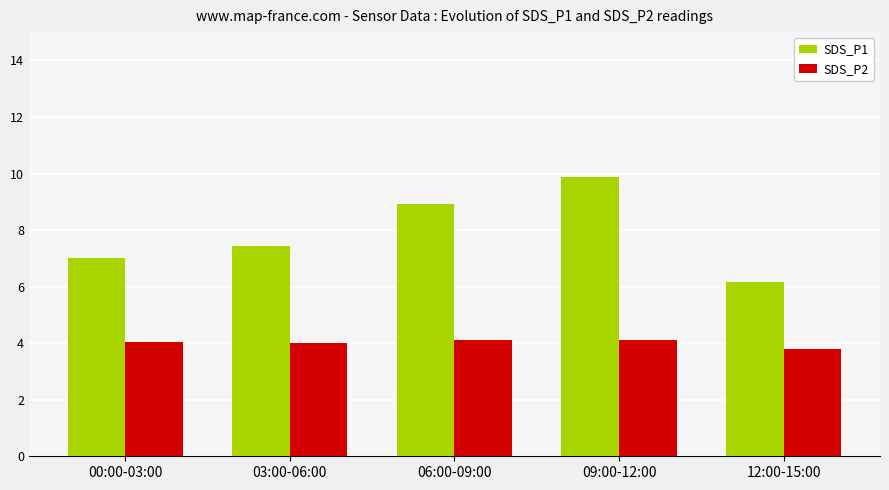

List the series in order of their peak value, lowest first.

SDS_P2, SDS_P1